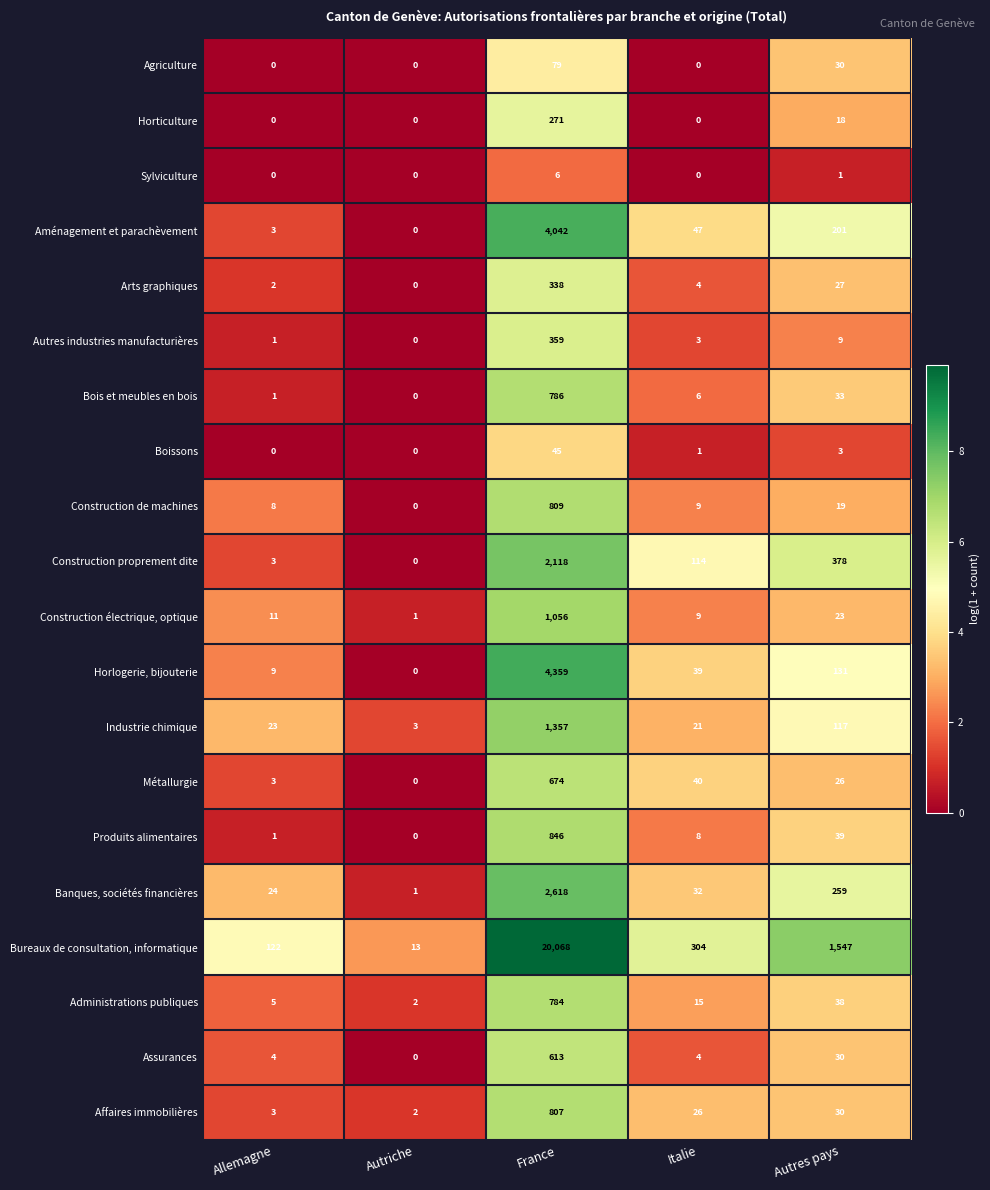

At which label is Construction proprement dite closest to 1059?

Autres pays